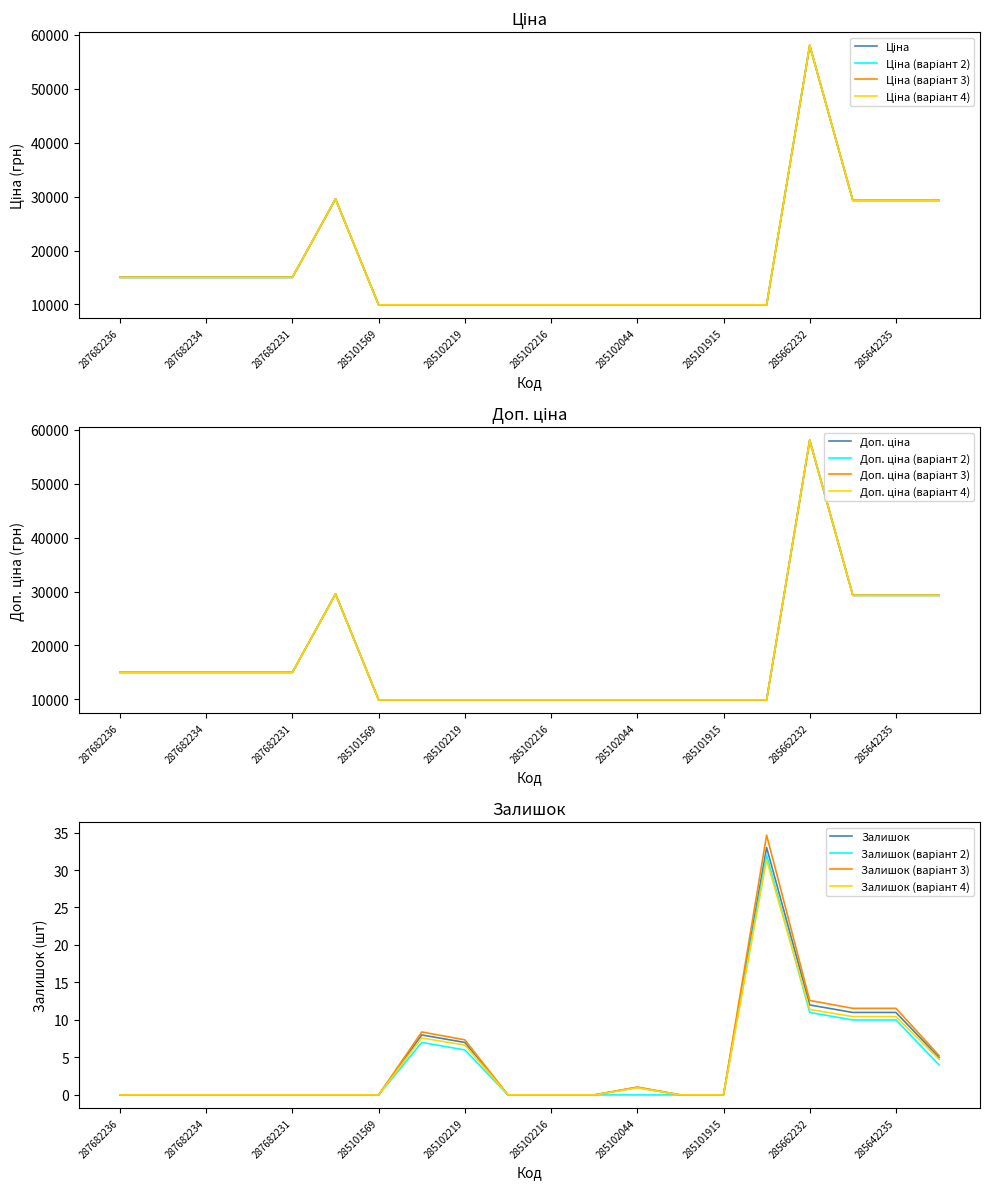

What is the label of the 17th point from the left?

285662232